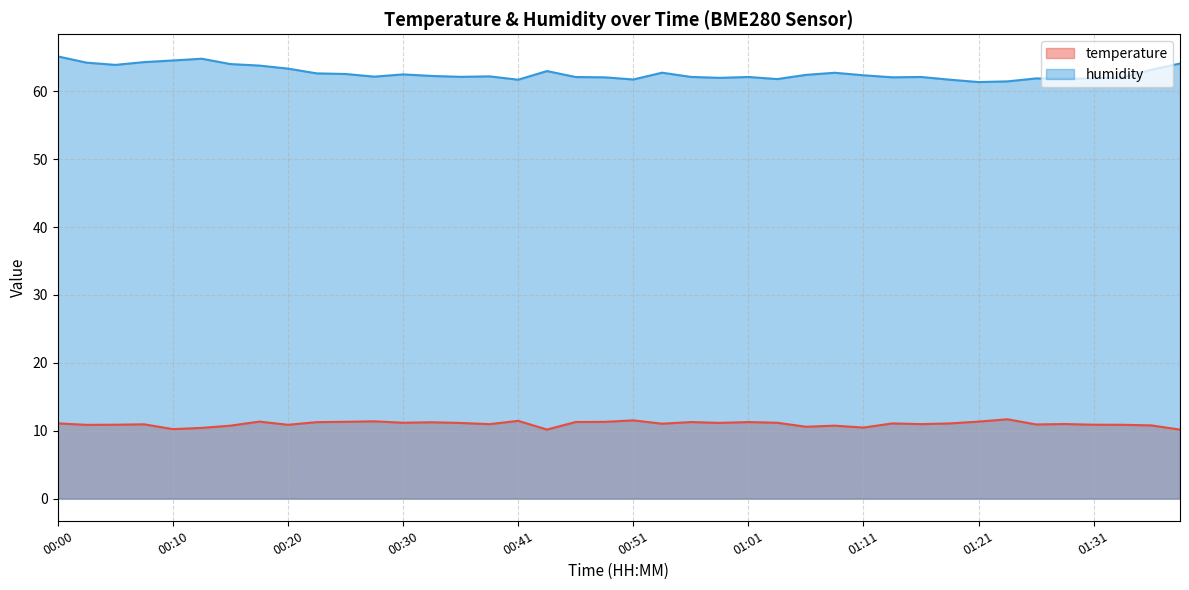

True or false: temperature and humidity cross at least once.

False